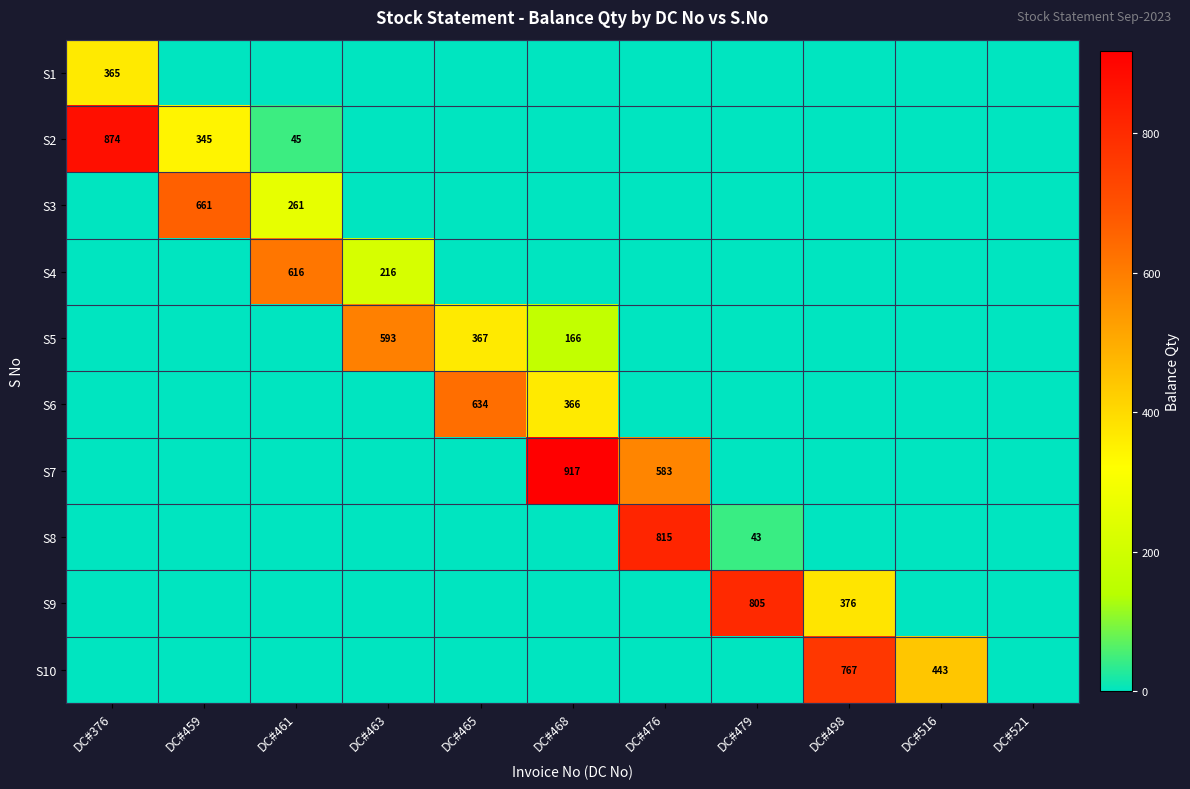

The S9 series shows 376 at DC#498. True or false?

True